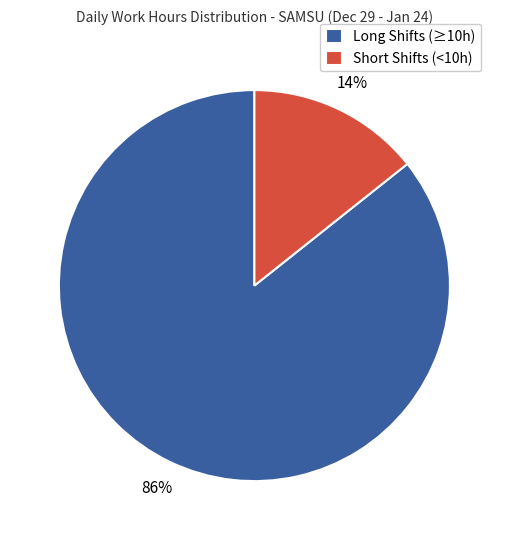

How many slices are in this pie chart?

2